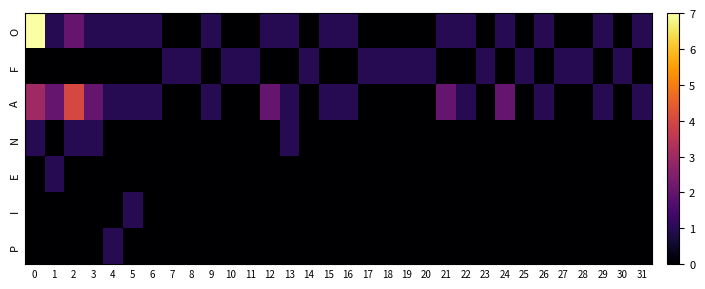

Which series has the widest spread of values?

O